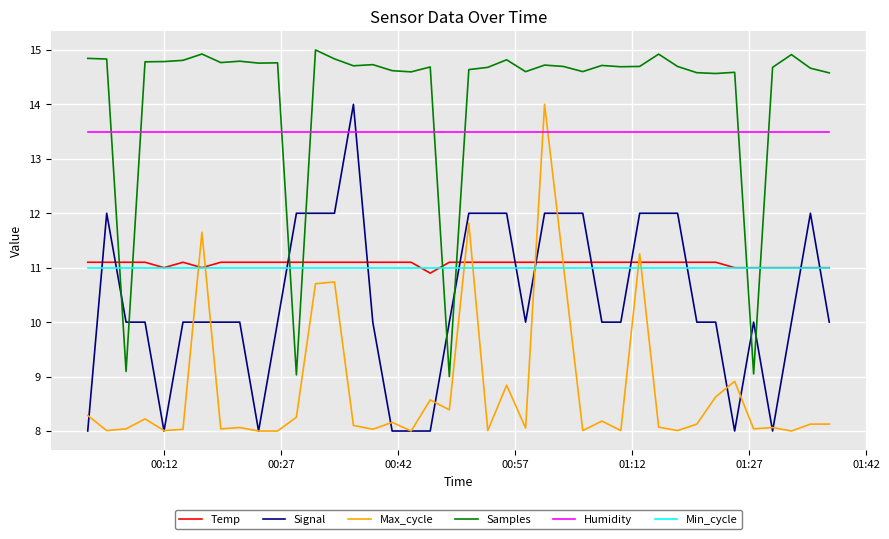

What is the lowest value of the Temp series?

10.9